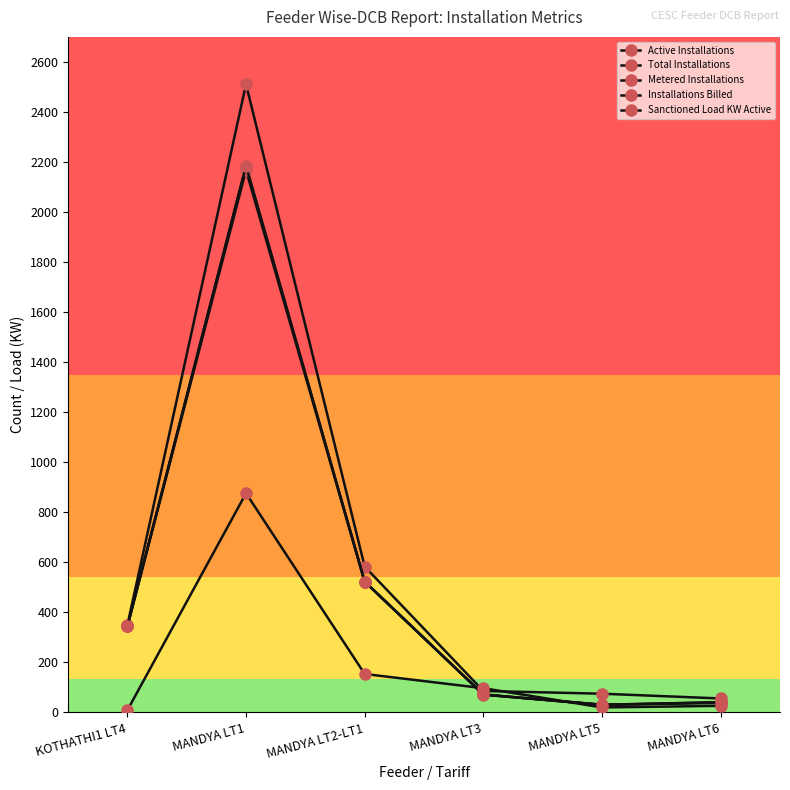

Reading right to left, list all the values displayed in this chart.

Active Installations: MANDYA LT6=41.0	MANDYA LT5=31.0	MANDYA LT3=72.0	MANDYA LT2-LT1=523.0	MANDYA LT1=2185.0	KOTHATHI1 LT4=344.0
Total Installations: MANDYA LT6=56.0	MANDYA LT5=75.0	MANDYA LT3=86.0	MANDYA LT2-LT1=583.0	MANDYA LT1=2511.0	KOTHATHI1 LT4=349.0
Metered Installations: MANDYA LT6=38.0	MANDYA LT5=31.0	MANDYA LT3=71.0	MANDYA LT2-LT1=523.0	MANDYA LT1=2167.0	KOTHATHI1 LT4=344.0
Installations Billed: MANDYA LT6=41.0	MANDYA LT5=30.0	MANDYA LT3=72.0	MANDYA LT2-LT1=523.0	MANDYA LT1=2184.0	KOTHATHI1 LT4=344.0
Sanctioned Load KW Active: MANDYA LT6=26.6	MANDYA LT5=20.1	MANDYA LT3=97.0	MANDYA LT2-LT1=153.8	MANDYA LT1=876.0	KOTHATHI1 LT4=8.7